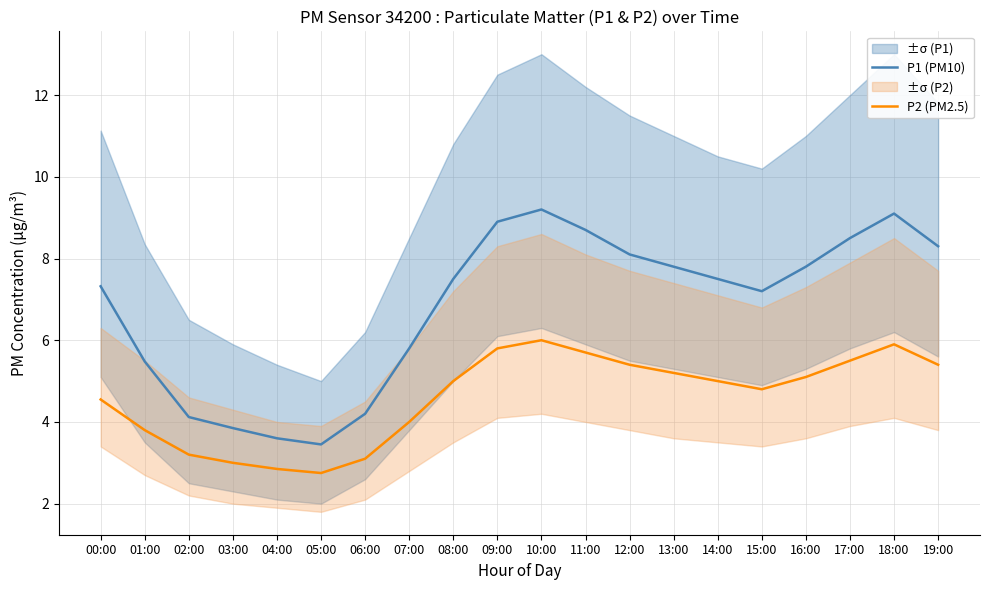

True or false: P2 (PM2.5) and P1 (PM10) cross at least once.

False